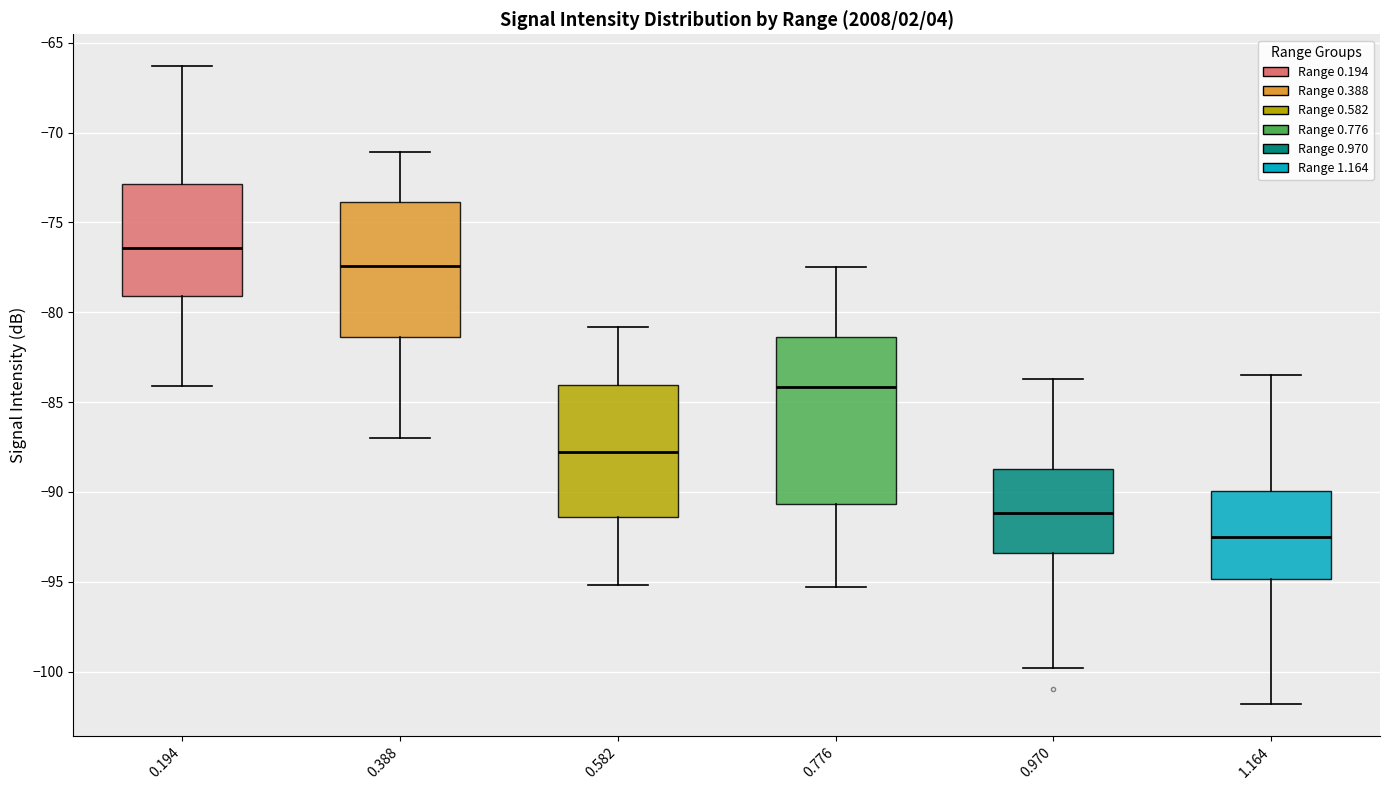

Which box is the tallest, from its lower edge to its upper edge?

0.776